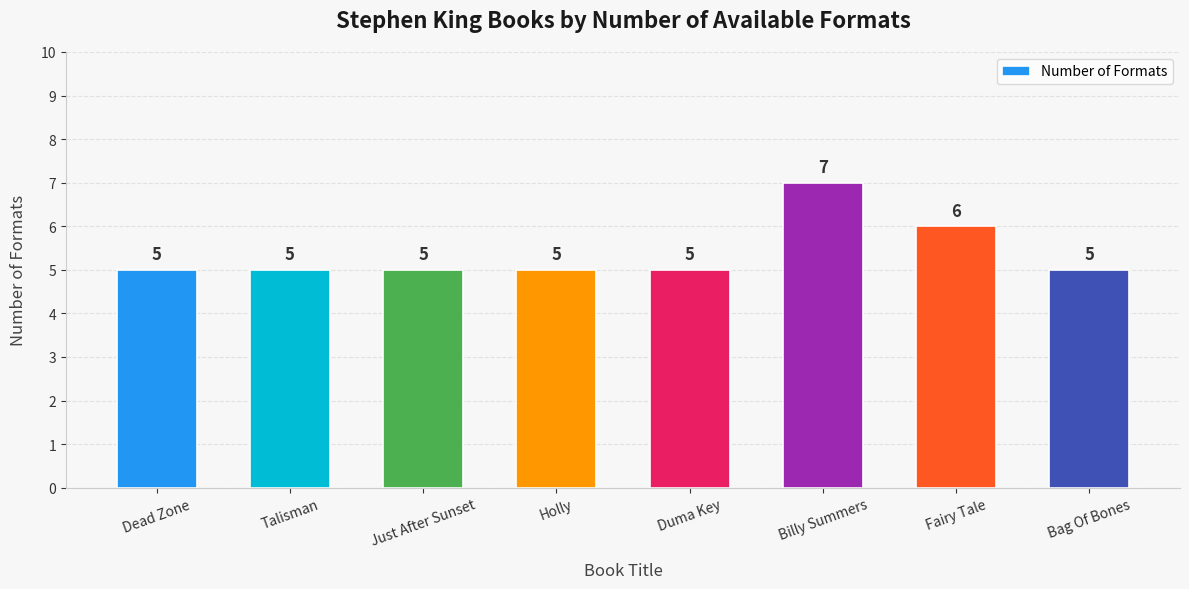

The value at Billy Summers is 7. True or false?

True